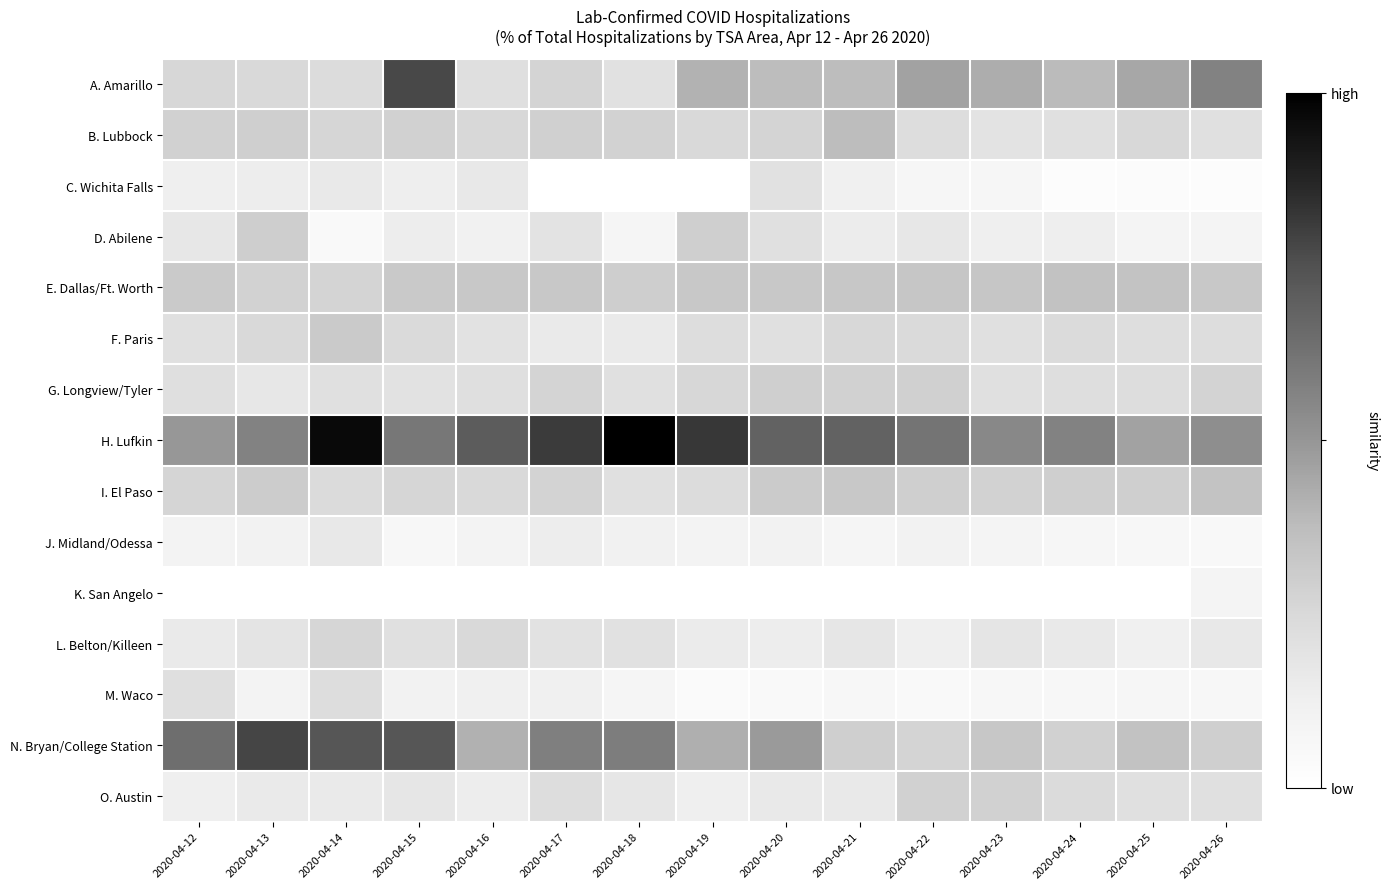

What is the total value across all series at 2020-04-16?

0.6